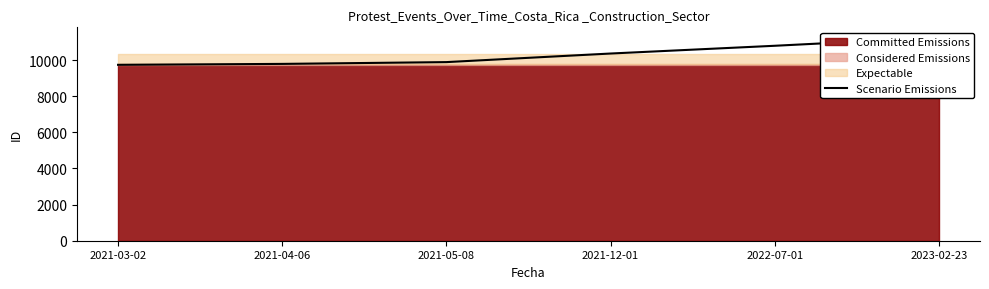

True or false: the data has more than 2 interior local peaks.

False